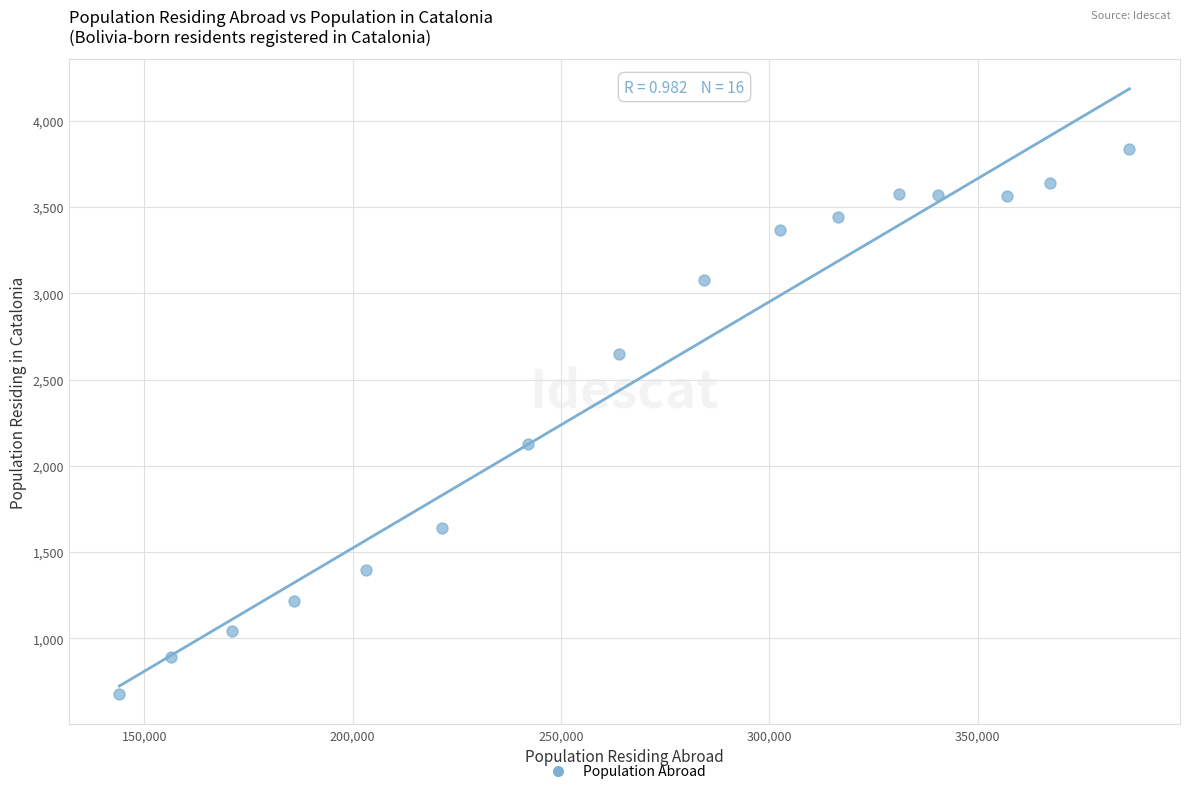

What Y value in the scatter plot is closest to 2256?

2129